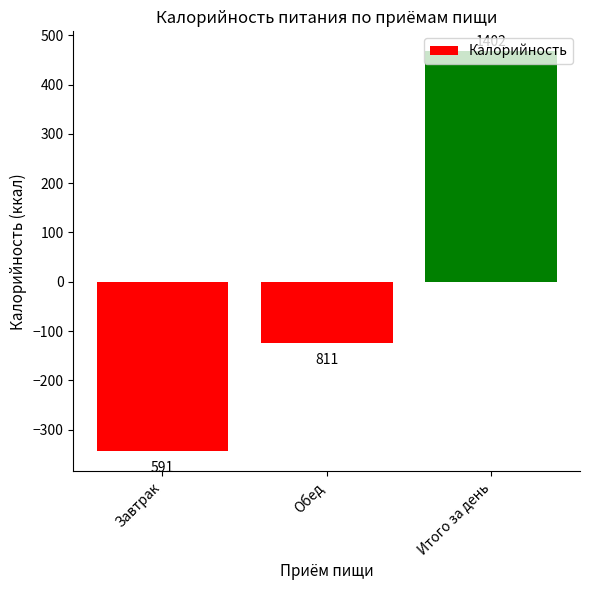

Which has a higher value, Обед or Завтрак?

Обед